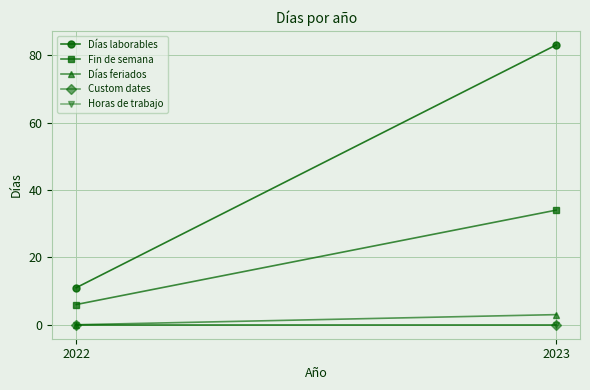

Between 2022 and 2023, which is larger?

2023